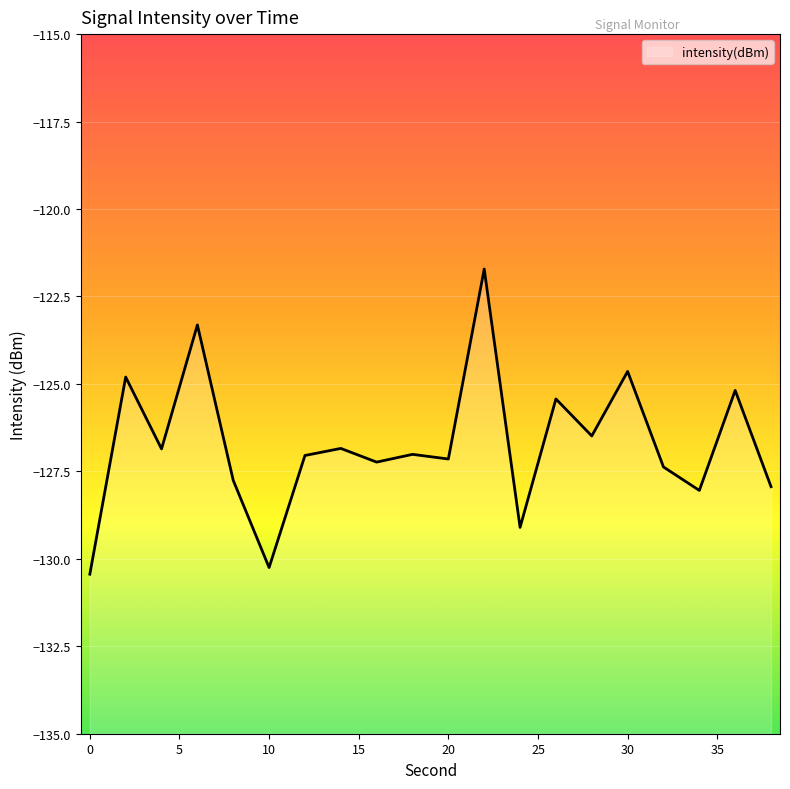

List the labels in order of value, largest first.

22, 6, 30, 2, 36, 26, 28, 14, 4, 18, 12, 20, 16, 32, 8, 38, 34, 24, 10, 0